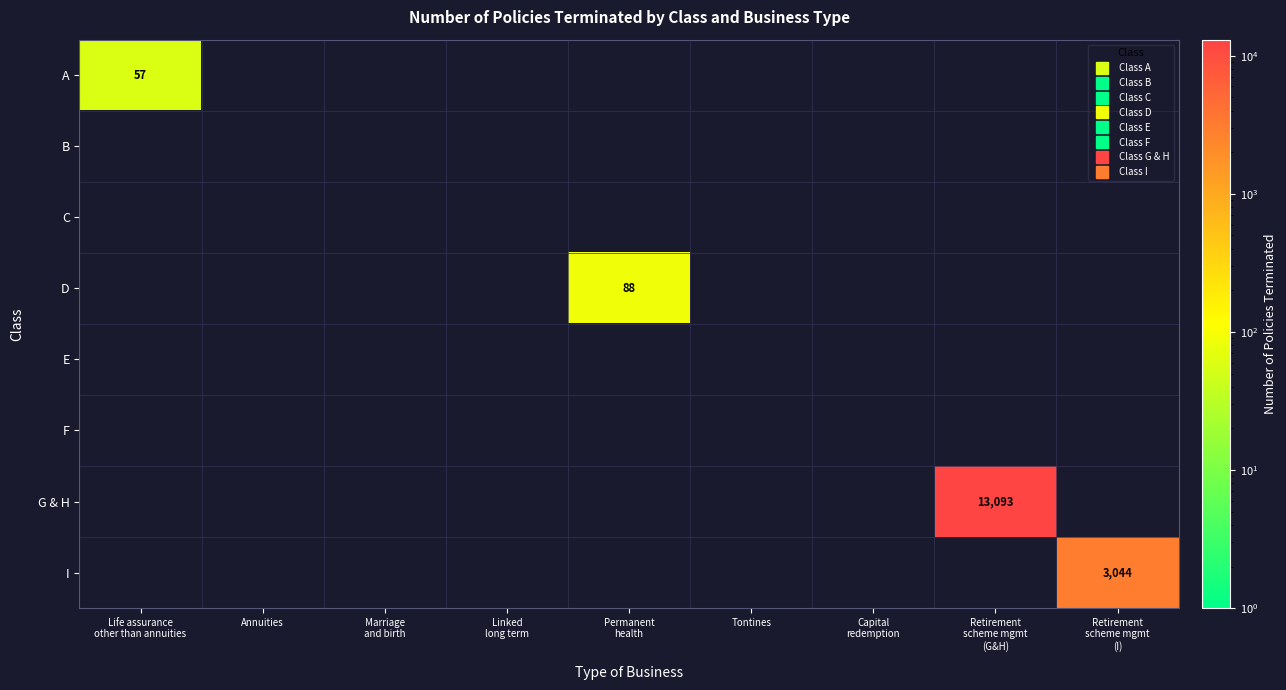

What is the highest value of the D series?

88